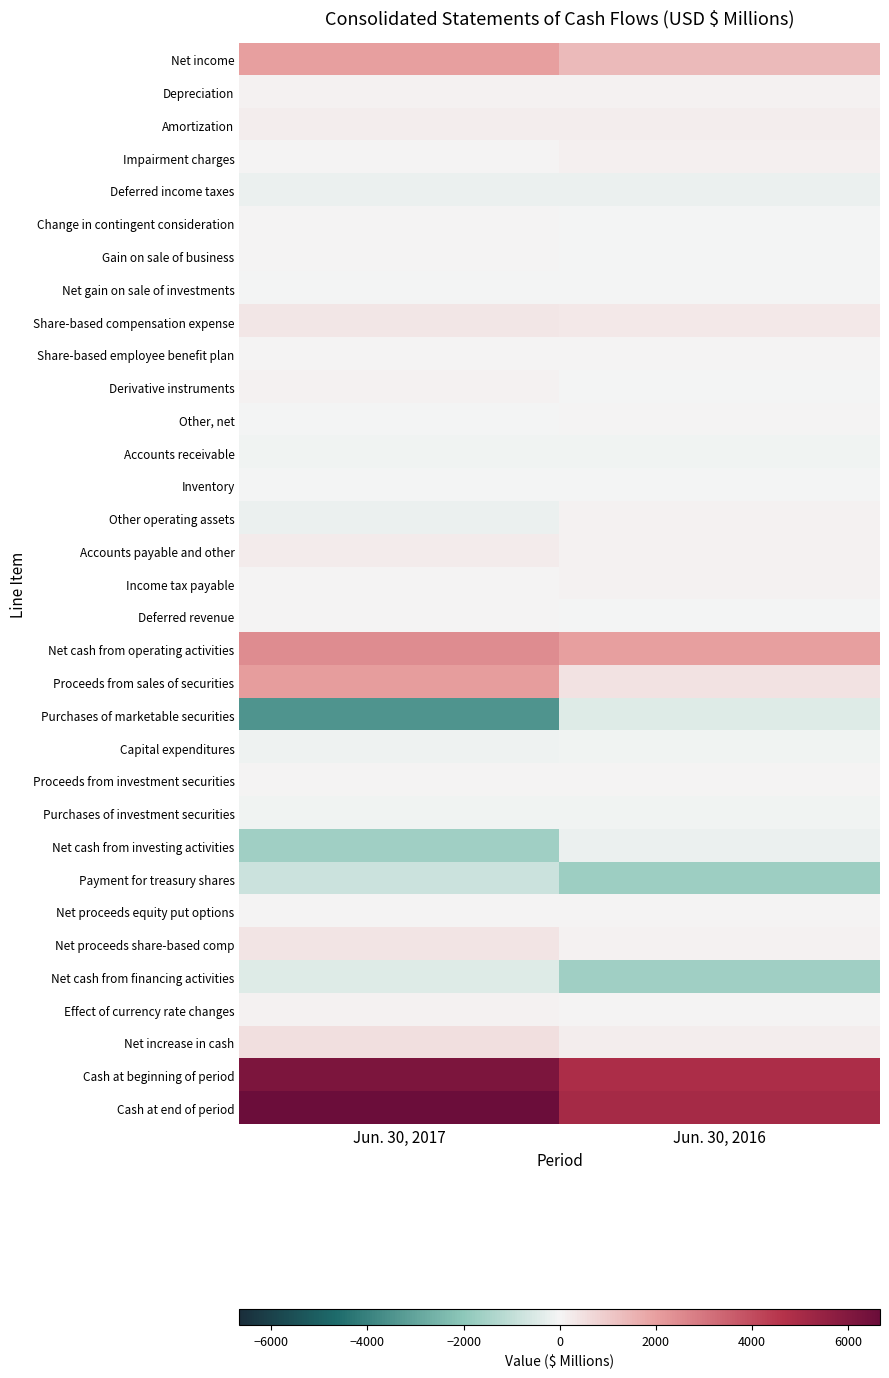

What is the total value across all series at Jun. 30, 2016?

10492